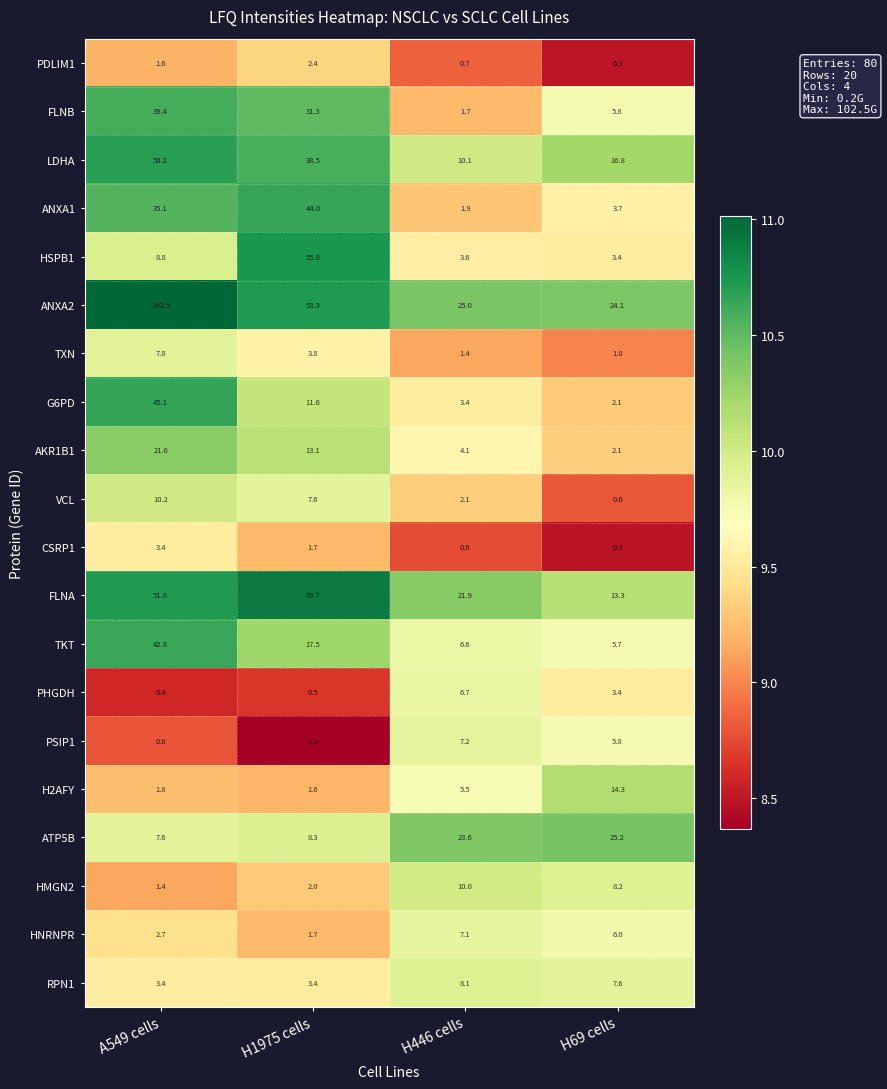

What is the smallest value displayed?

0.2